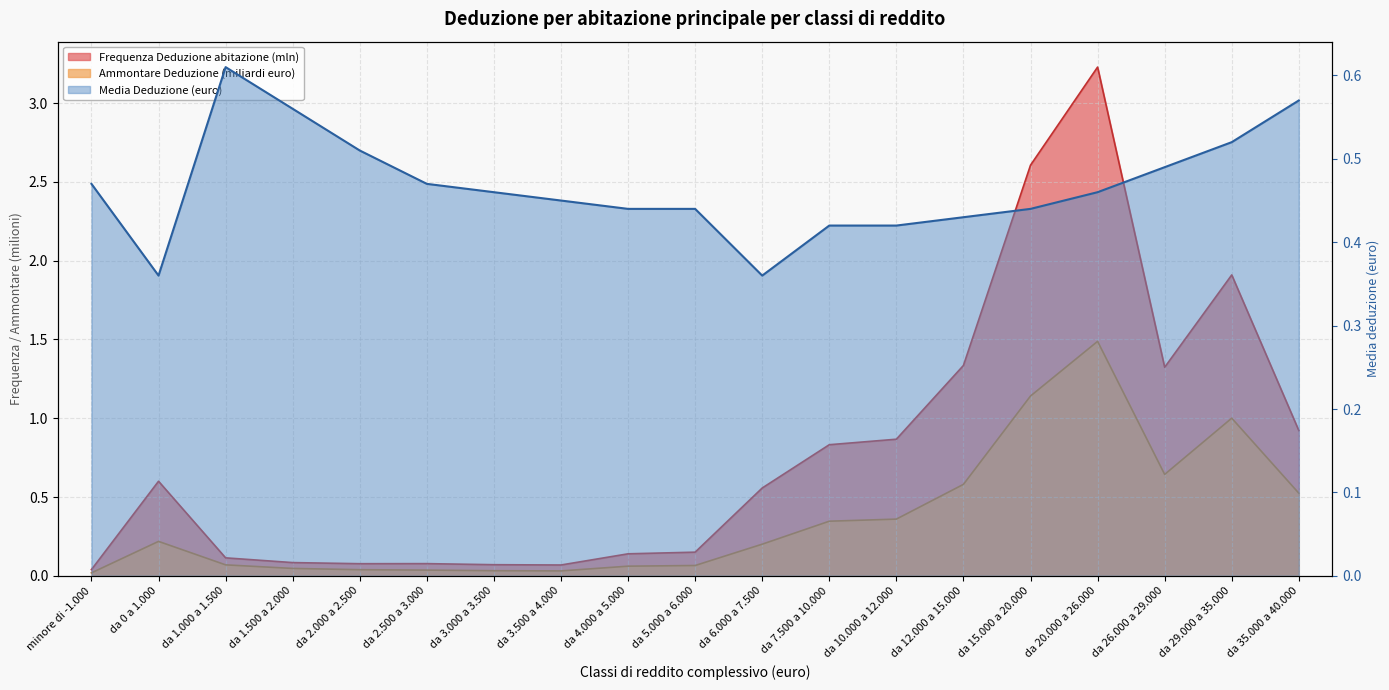

At which label does Media Deduzione (euro) reach its minimum?

da 0 a 1.000